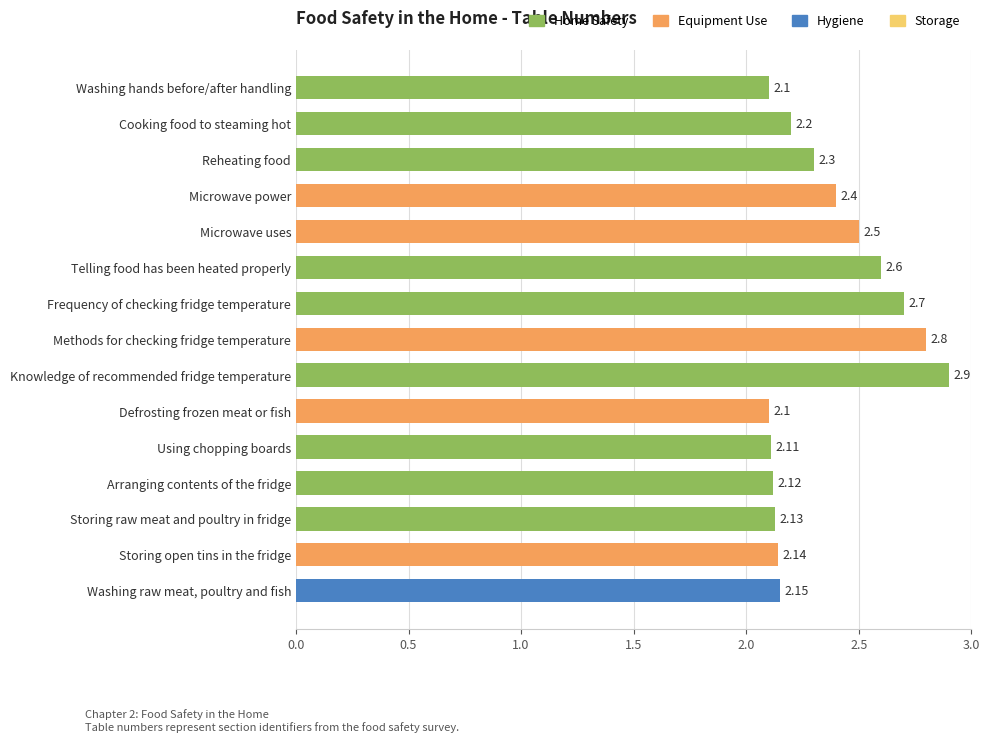

At which category does the chart reach its peak across all series?

Knowledge of recommended fridge temperature